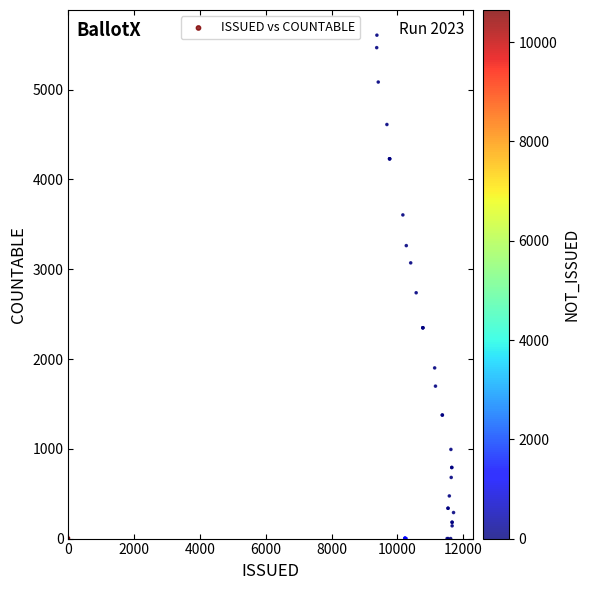

What Y value in the scatter plot is closest to 2803?

2738